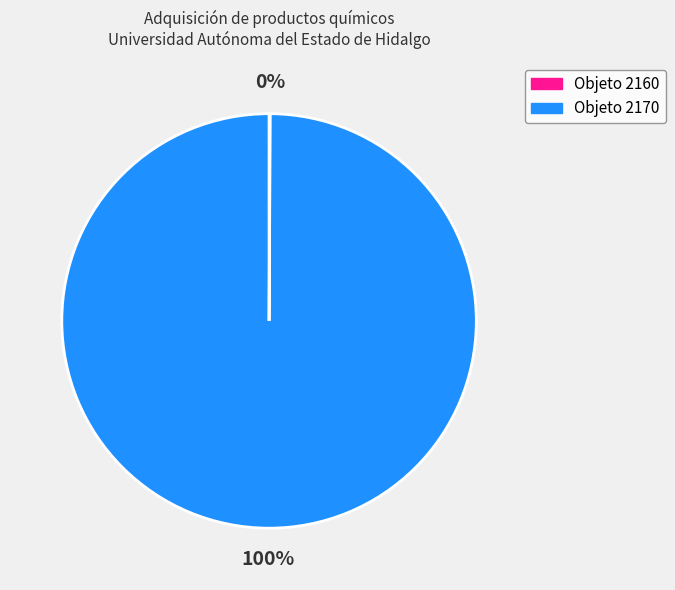

Does any single category account for the majority?

Yes